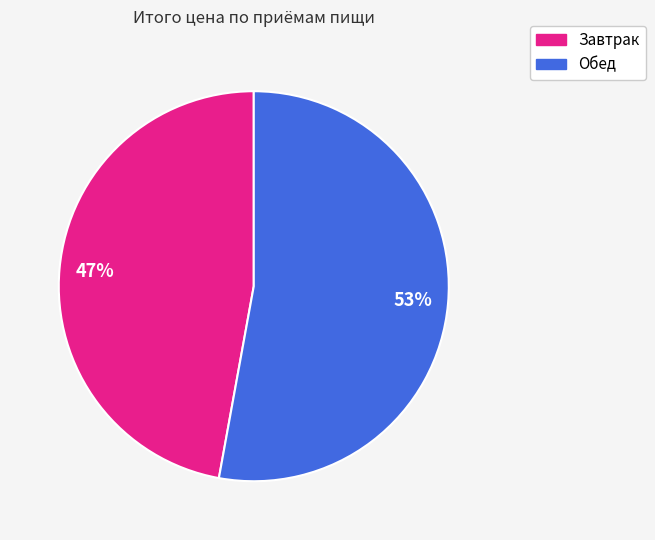

Which slice is the smallest?

Завтрак